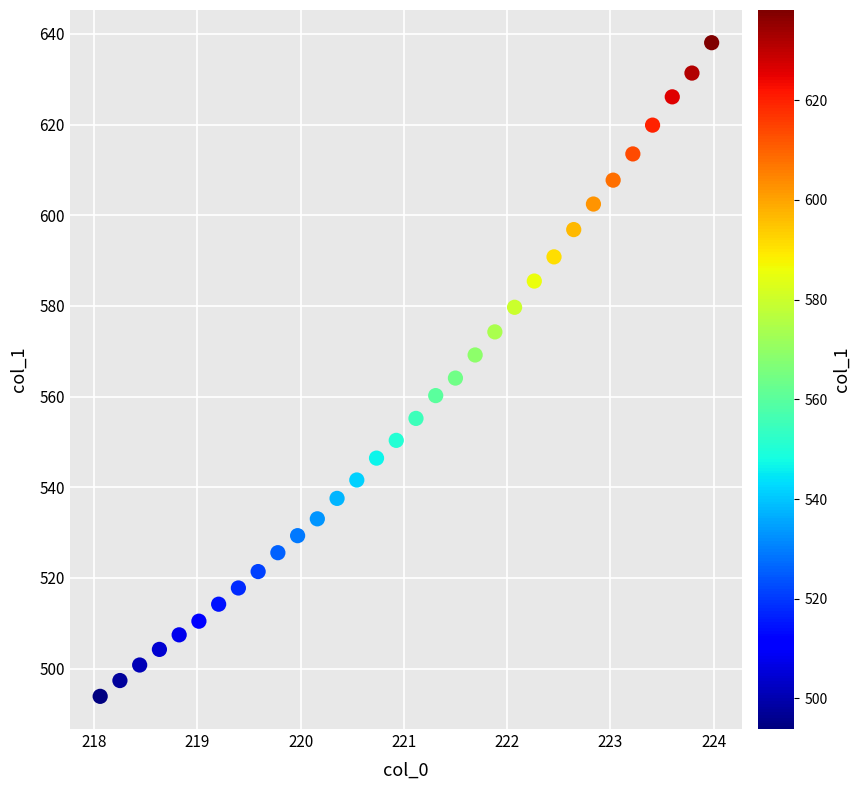

What is the range of X values (max minus min)?

5.9